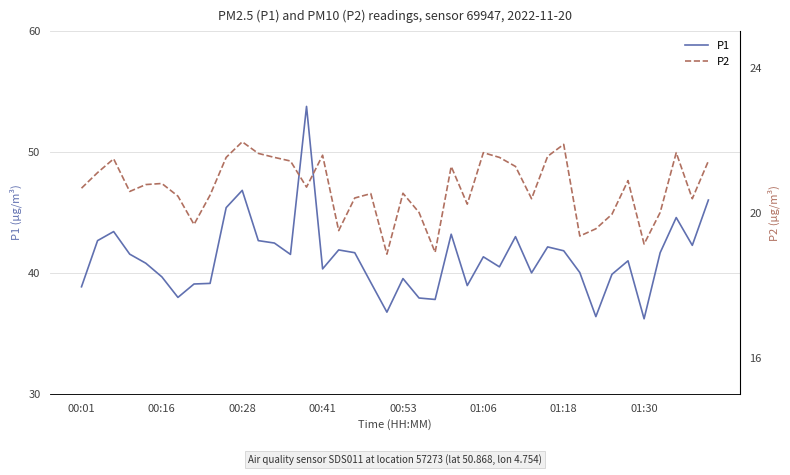

In P1, how many points are lower than both neighbors (excluding endpoints)?

11